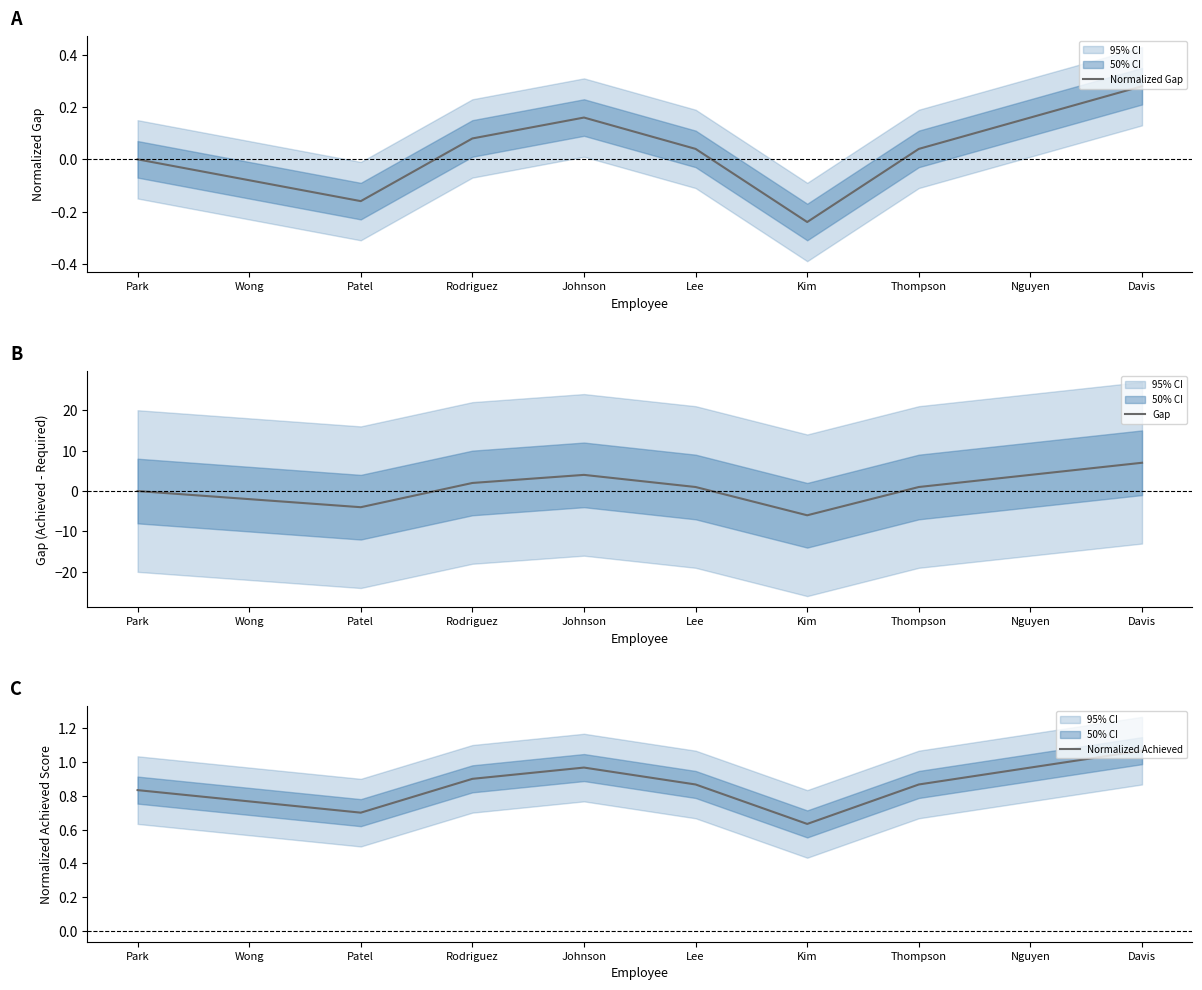

Where is Normalized Gap nearest to the value 0?

Park